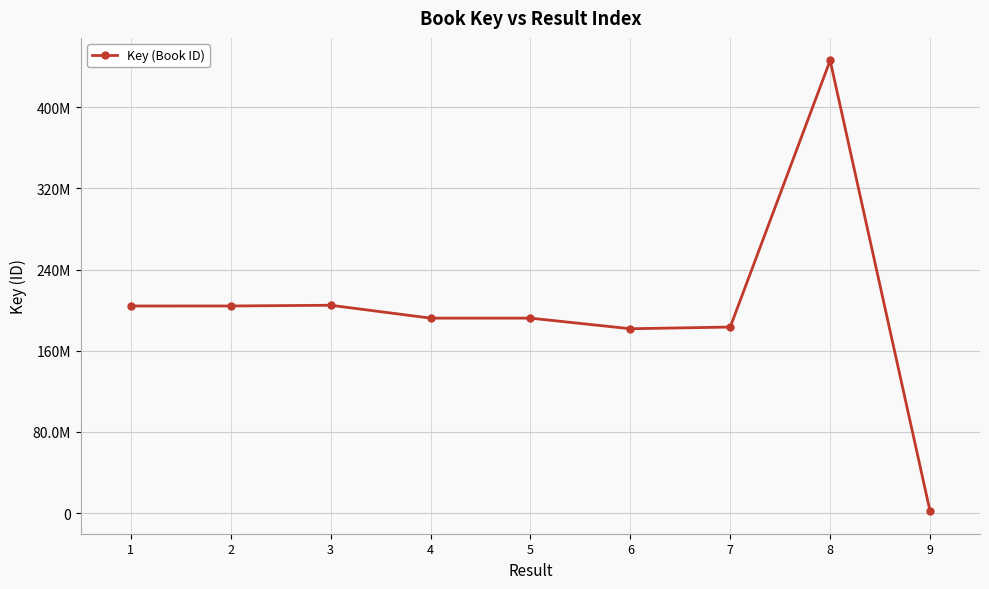

Is this an area chart (filled region under the line)?

No